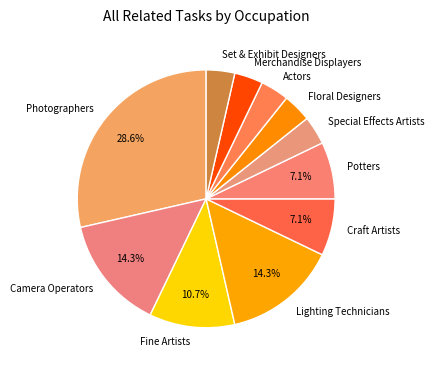

Combined, do Special Effects Artists and Merchandise Displayers account for over 50%?

No